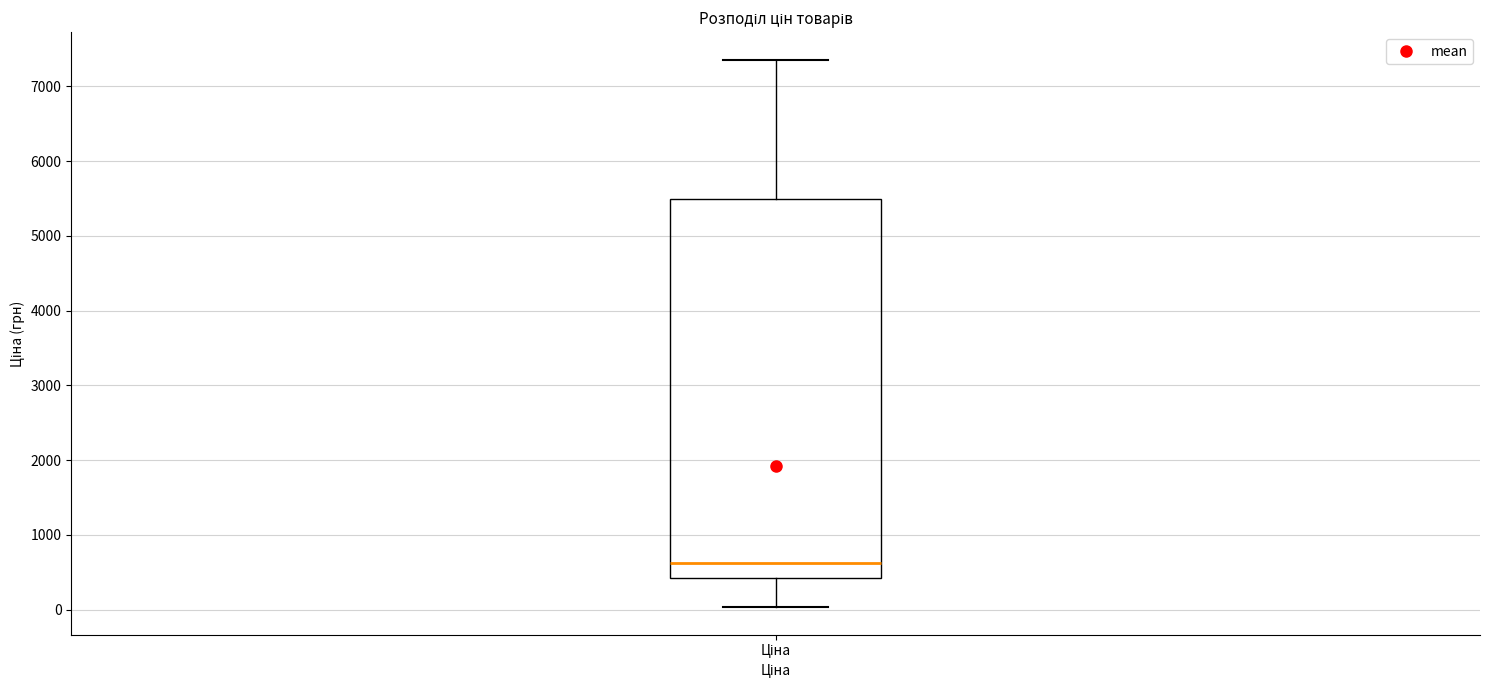

Read this box plot against the y-axis: the position of the median line, the range covered by the box, and the ends of both whiskers. The values are not printed on the chart, so give them approximately, as read against the axis.

median 600, box 400 to 5500, whiskers 0 to 7400